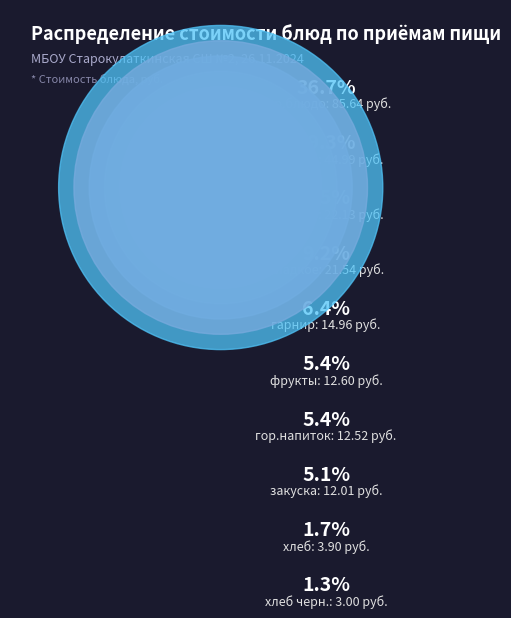

What percentage do закуска and хлеб together represent?

6.8%